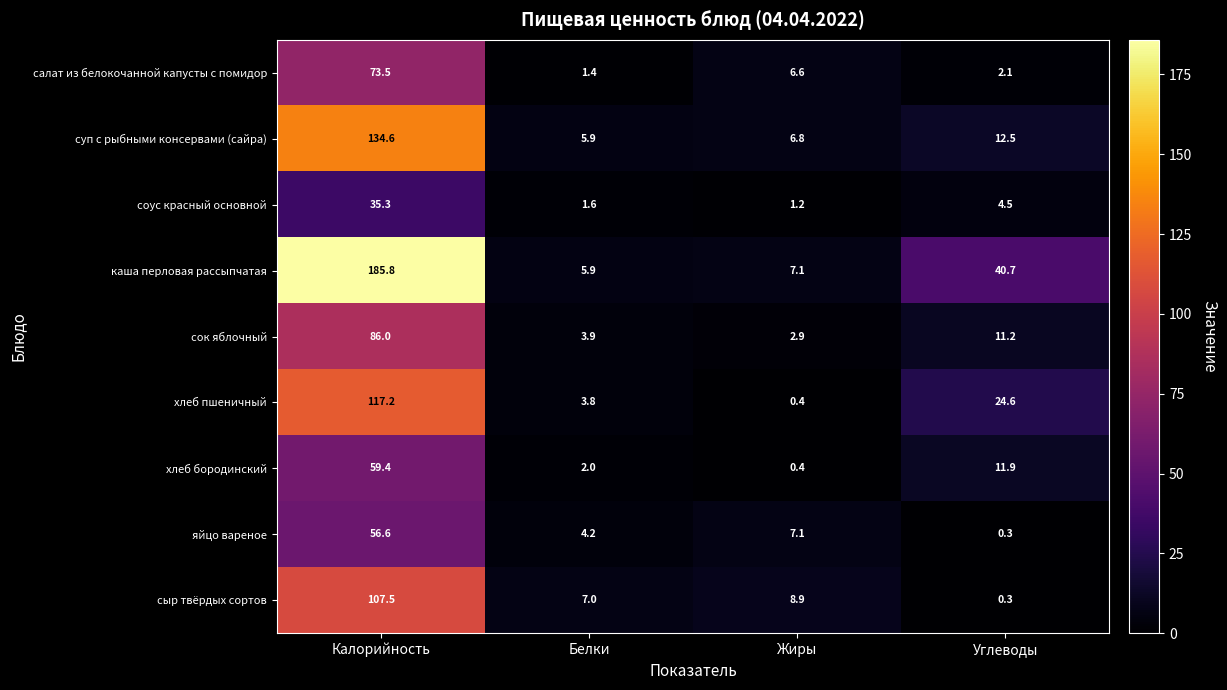

What is the difference between the maximum and minimum values in the хлеб бородинский series?

59.0